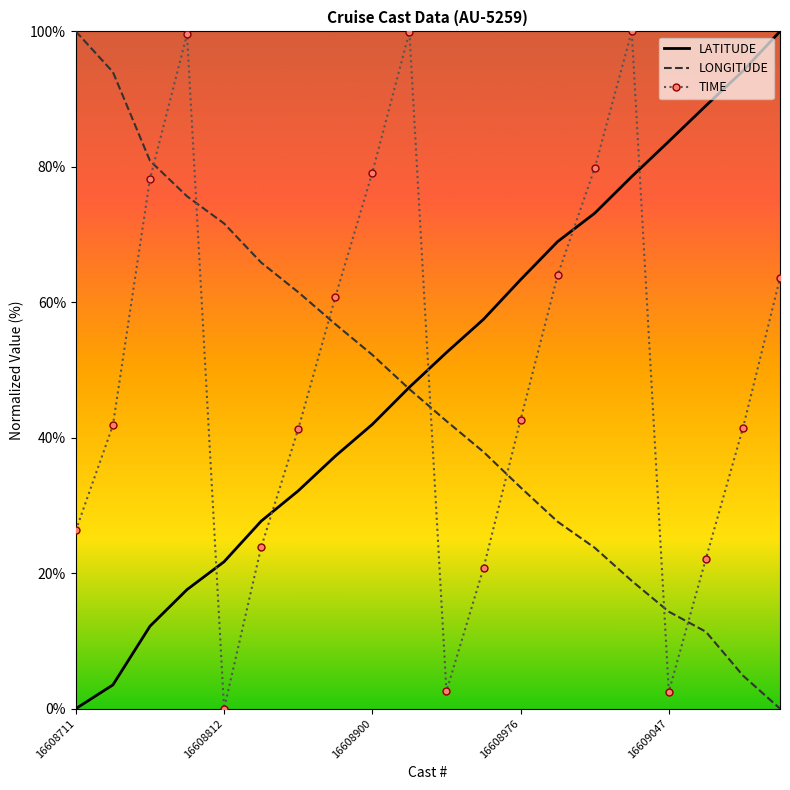

In TIME, how many points are higher than both neighbors (excluding endpoints)?

3